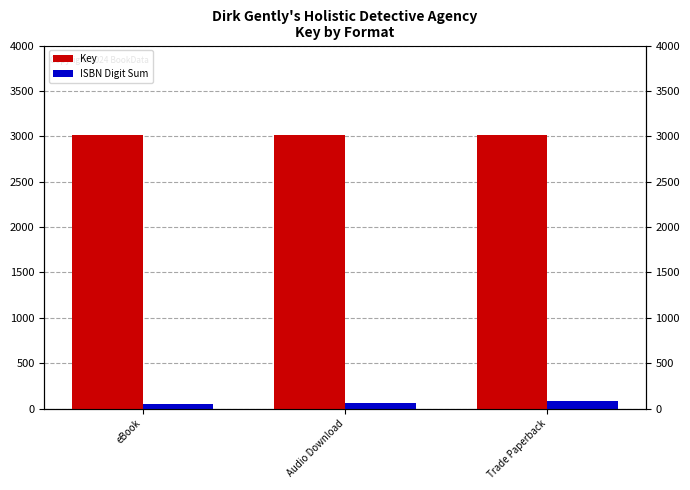

What are all the series names shown in the legend?

Key, ISBN Digit Sum